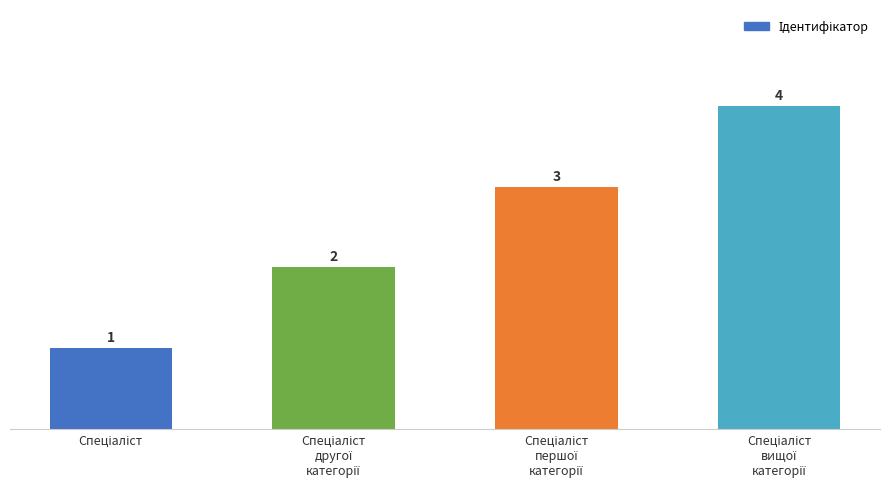

How many values are between 2 and 4?

3